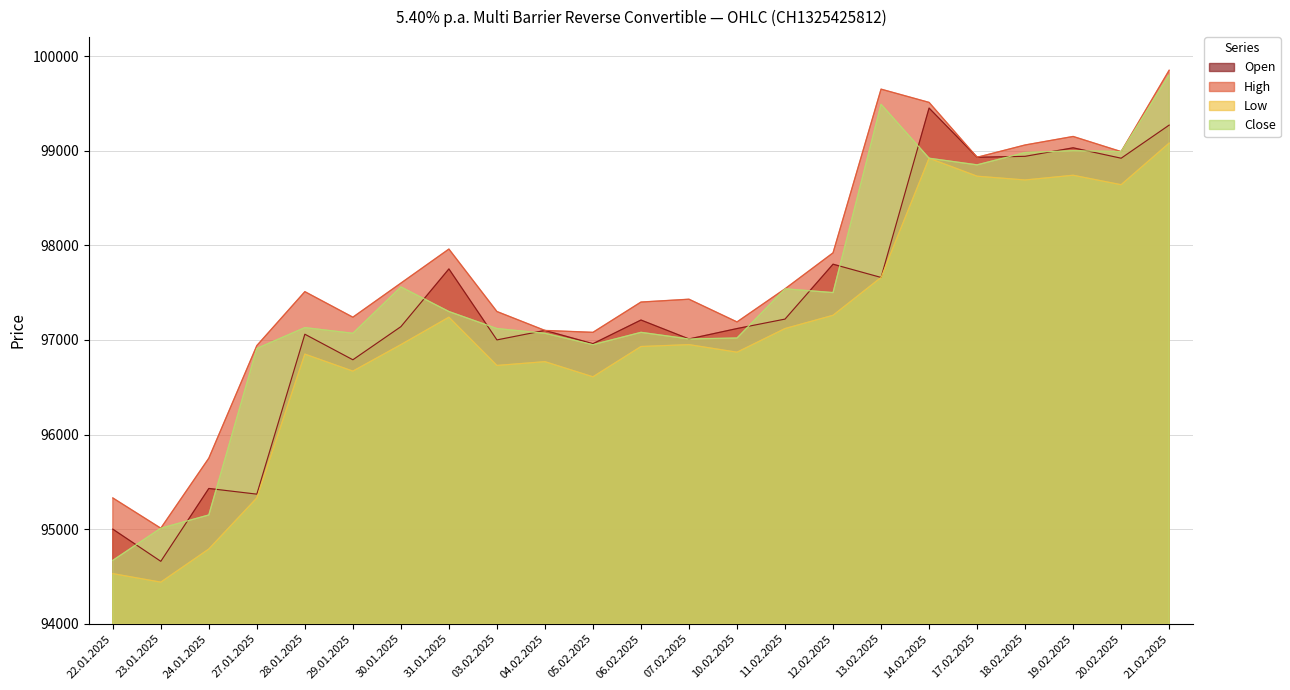

What position from the right is 21.02.2025?

1